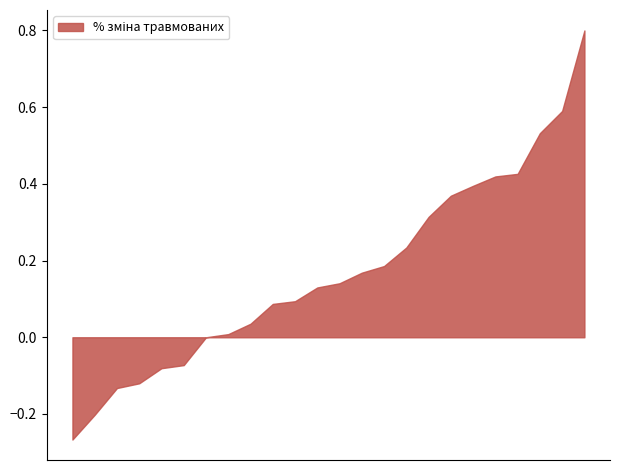

What is the maximum value shown in the chart?

0.8